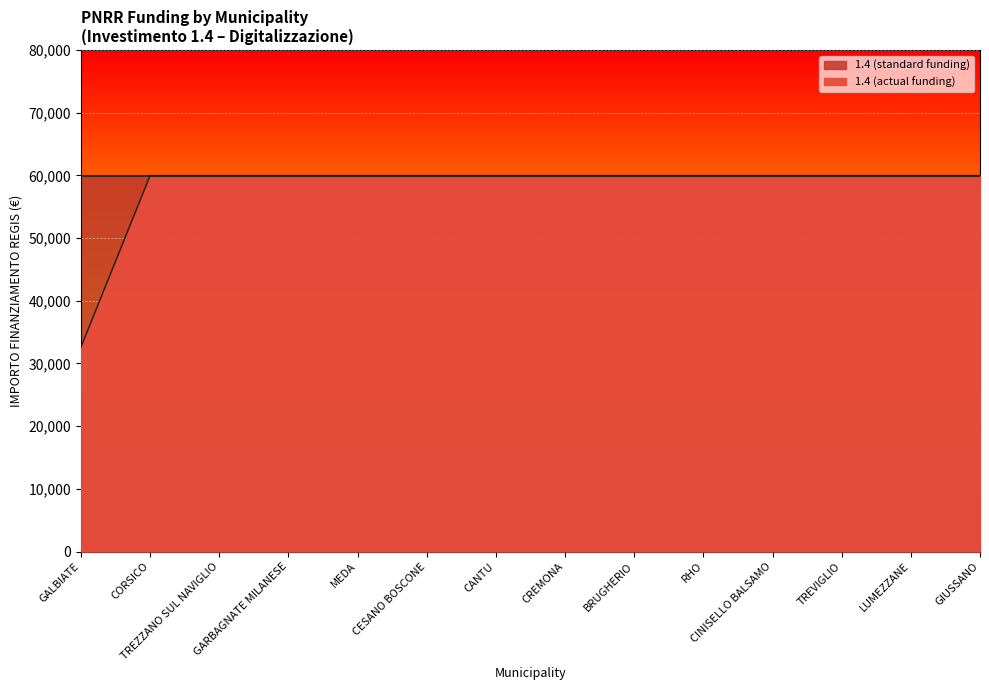

List the labels in order of value, smallest first.

GALBIATE, CORSICO, TREZZANO SUL NAVIGLIO, GARBAGNATE MILANESE, MEDA, CESANO BOSCONE, CANTU, CREMONA, BRUGHERIO, RHO, CINISELLO BALSAMO, TREVIGLIO, LUMEZZANE, GIUSSANO